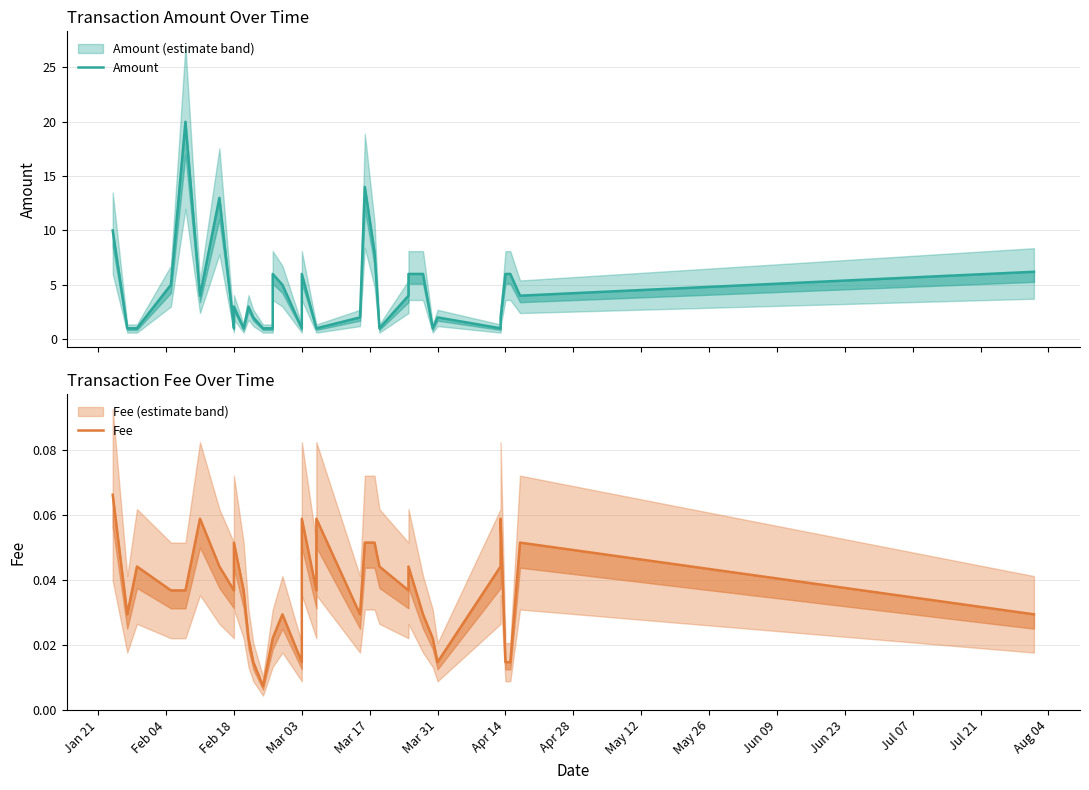

True or false: Amount has more than 2 interior local peaks.

True